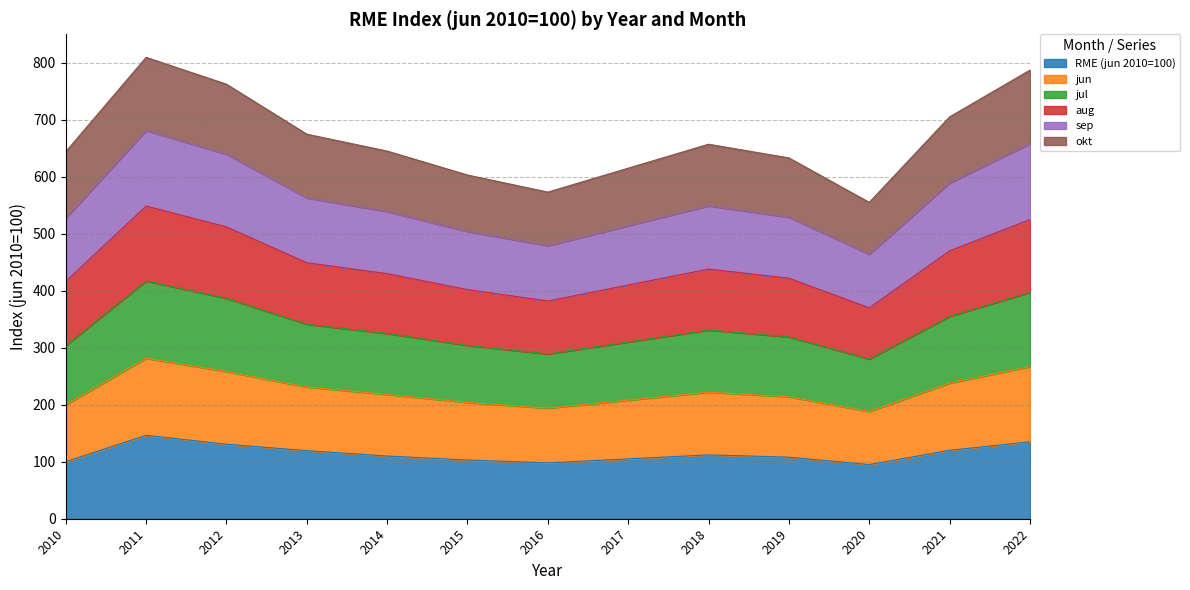

True or false: aug and jul cross at least once.

False